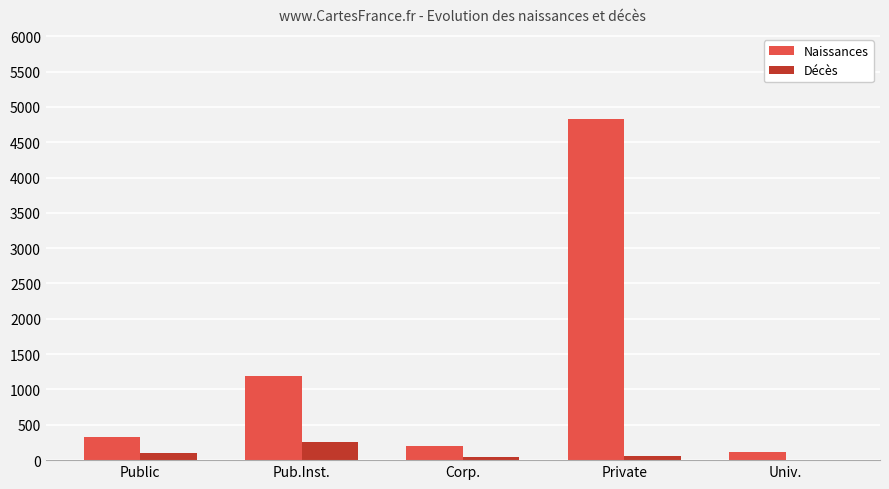

Which series changed the most between Public and Private?

Naissances